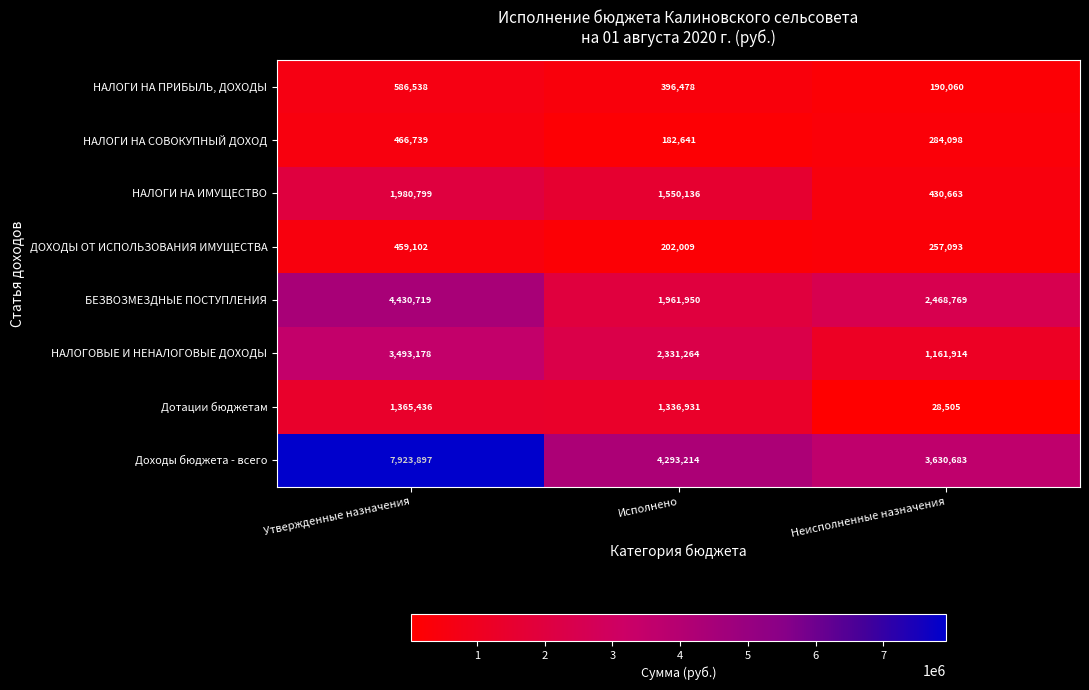

What is the greatest value displayed?

7923897